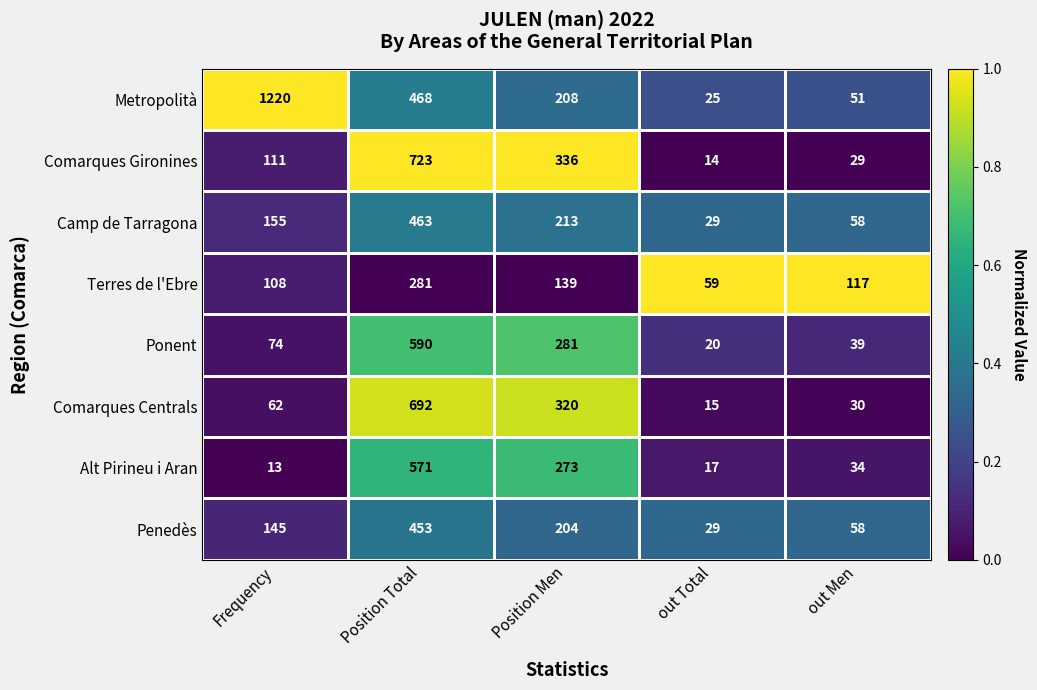

What is the spread (max minus min) of values at Frequency?

1207